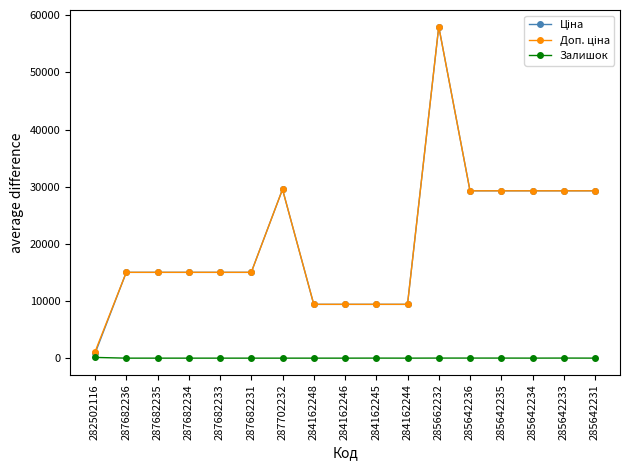

What is the spread (max minus min) of values at 284162248?

9416.9